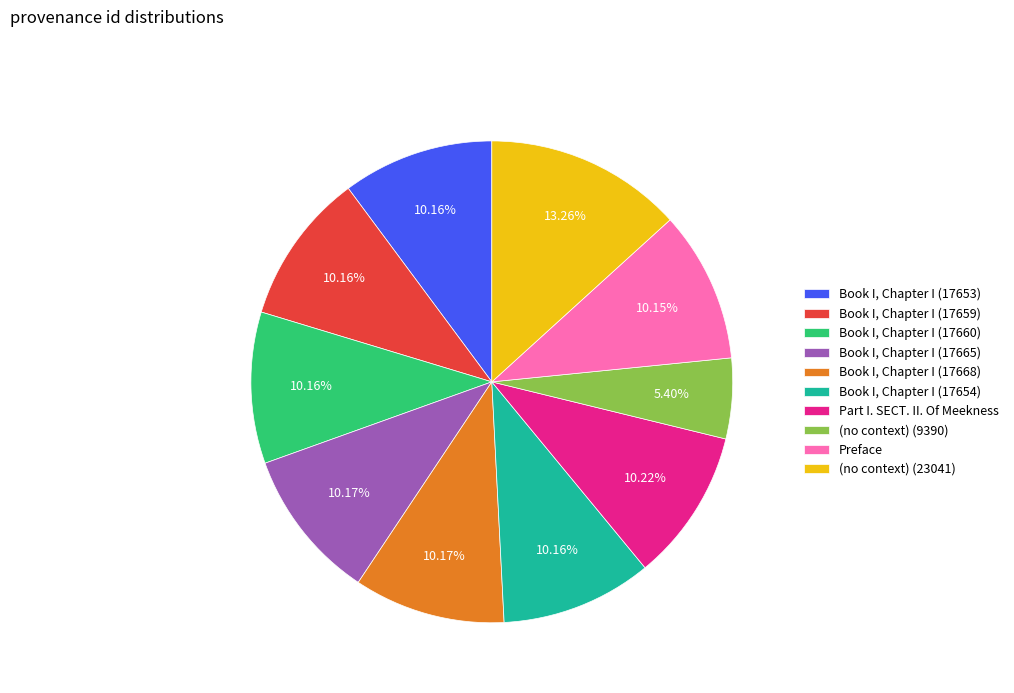

To the nearest percent, what portion does Part I. SECT. II. Of Meekness represent?

10%